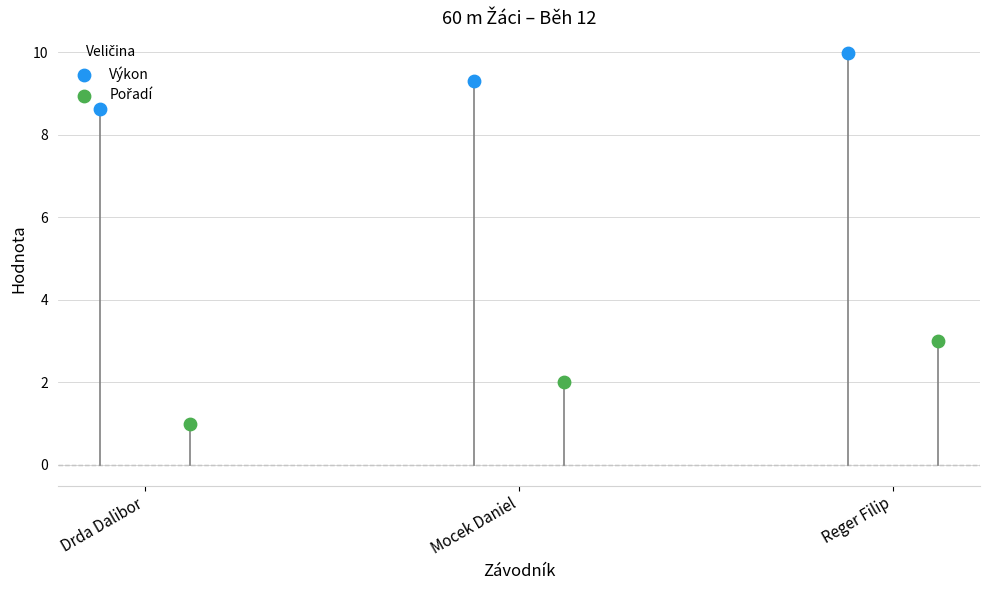

Which series contains the highest Y value?

Výkon